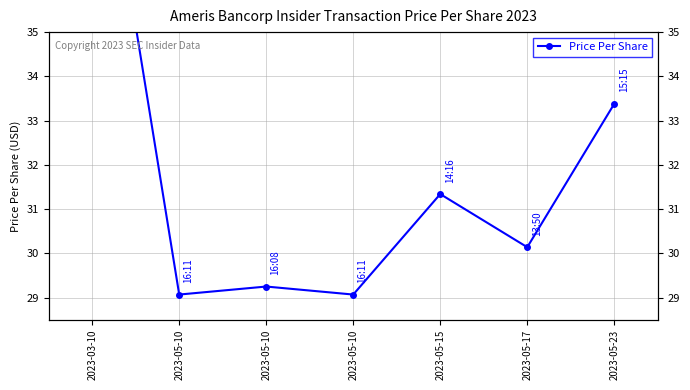

What is the minimum value shown in the chart?

29.1